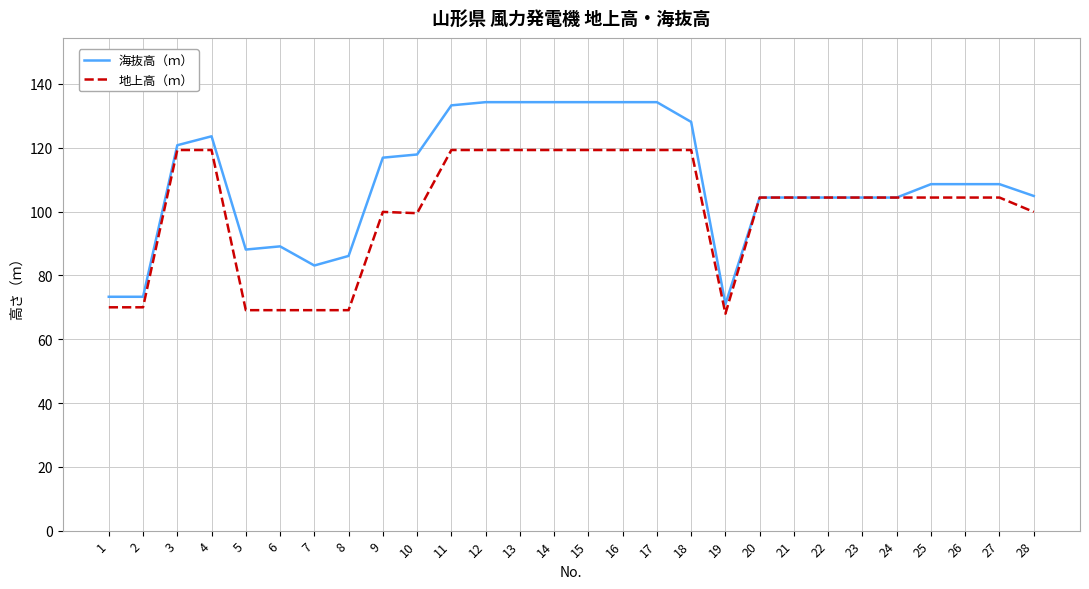

Where does the 海抜高（ｍ） series first go above 108?

3